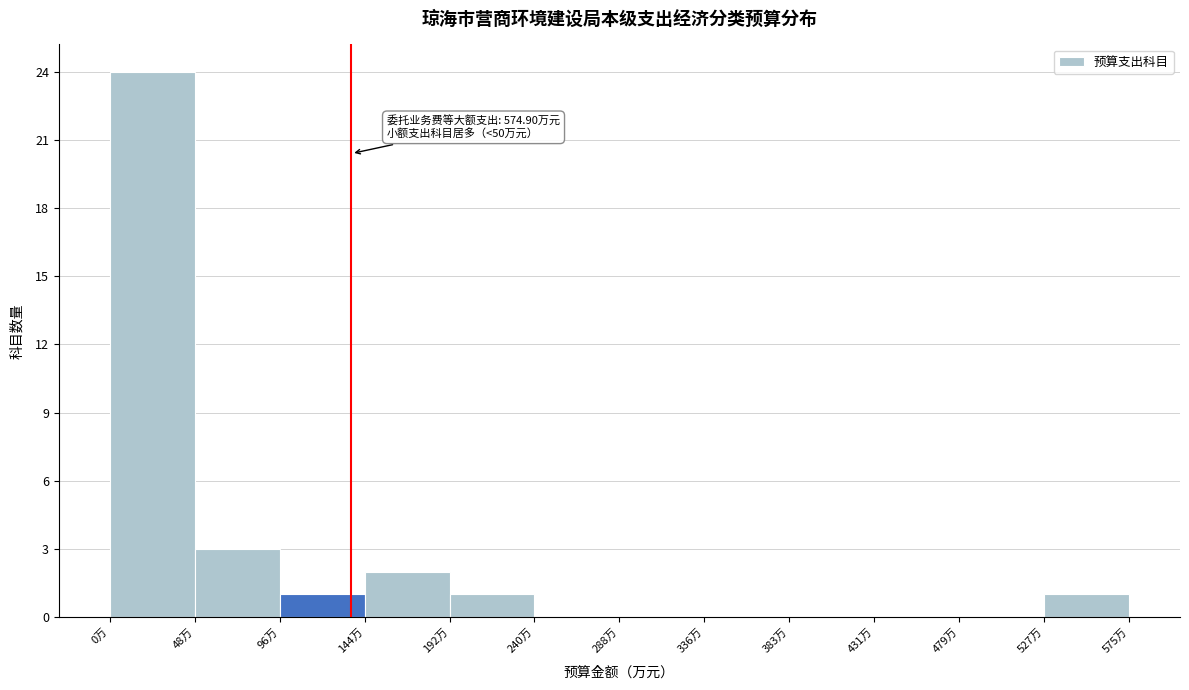

Over which range of the x-axis is the bar tallest?

0 to 50